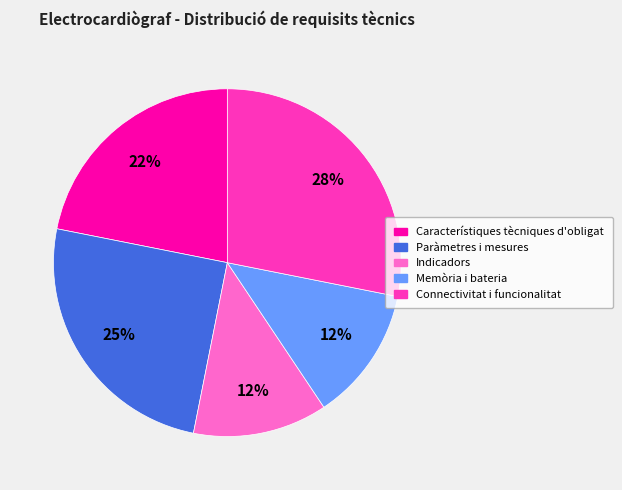

Count the number of slices in the pie.

5